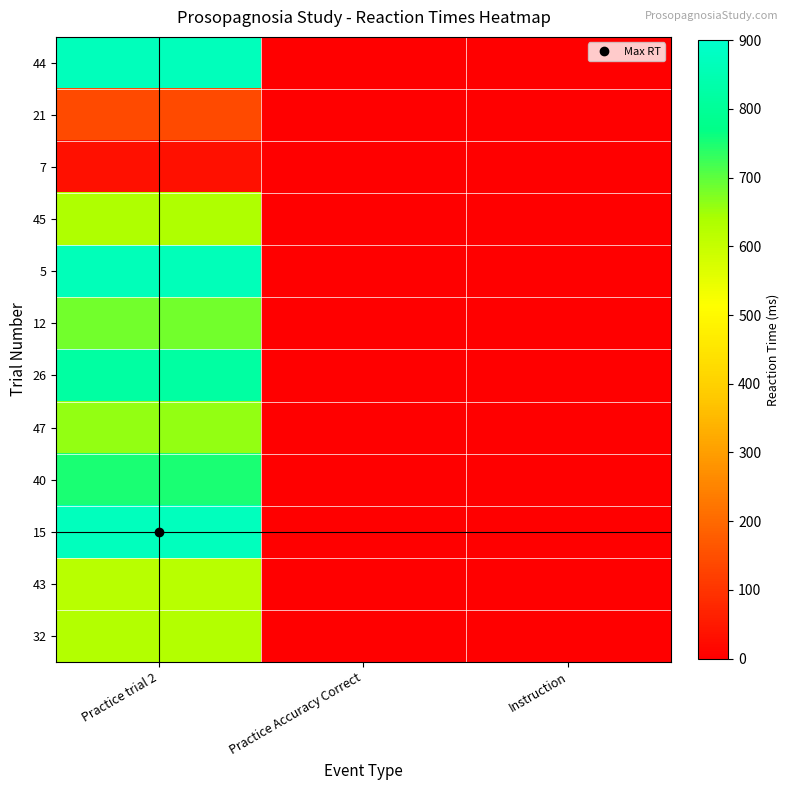

At which category is the sum across all series the highest?

Practice trial 2